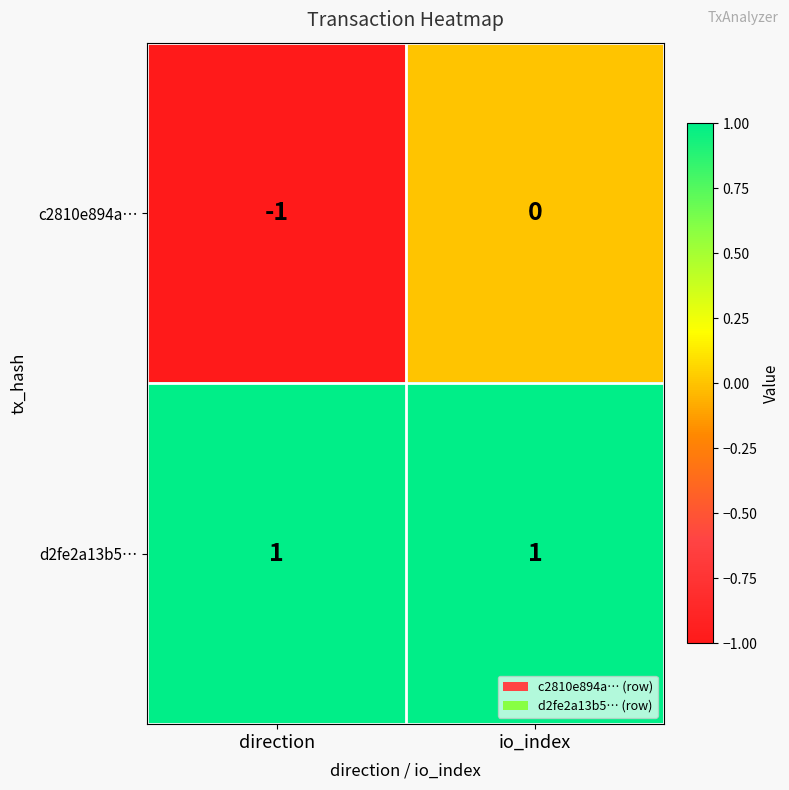

Which series changed the most between direction and io_index?

c2810e894a…